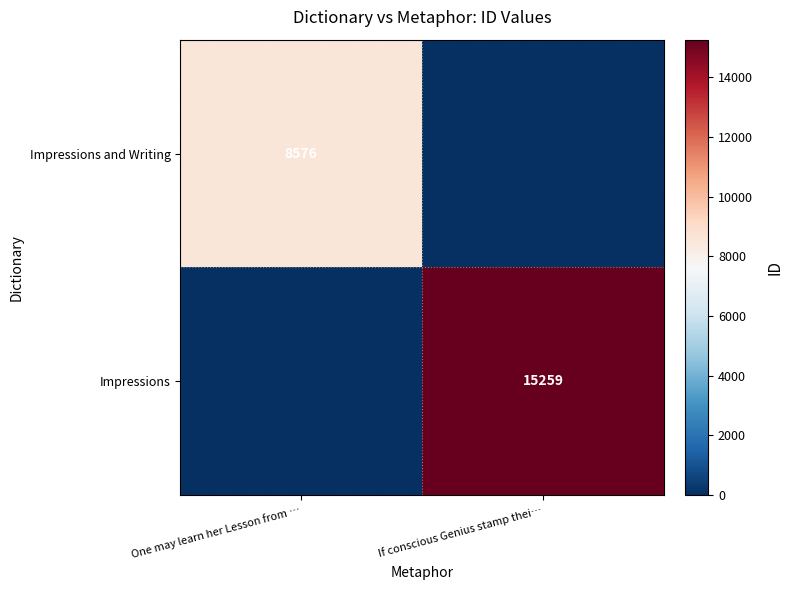

True or false: Impressions has a value of 9539 at If conscious Genius stamp thei….

False